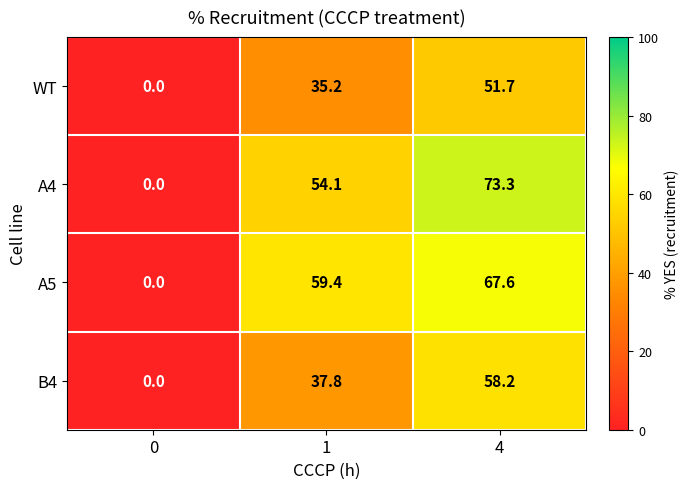

Which series has the largest total across all categories?

A4